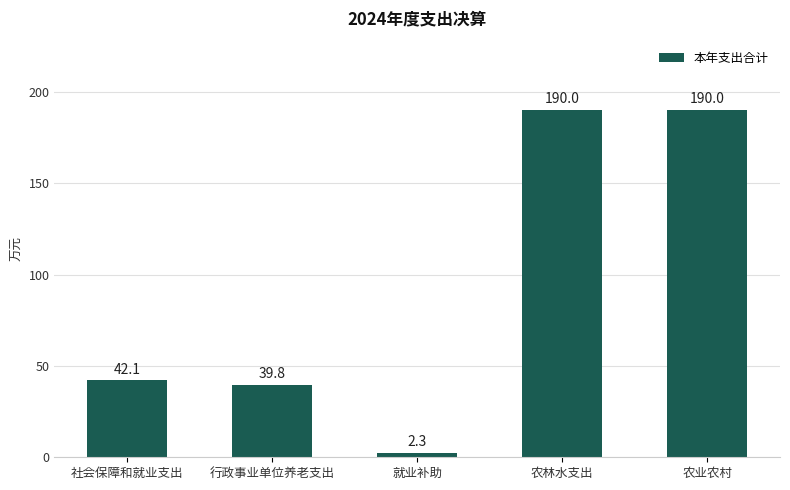

What is the label of the 1st bar from the right?

农业农村